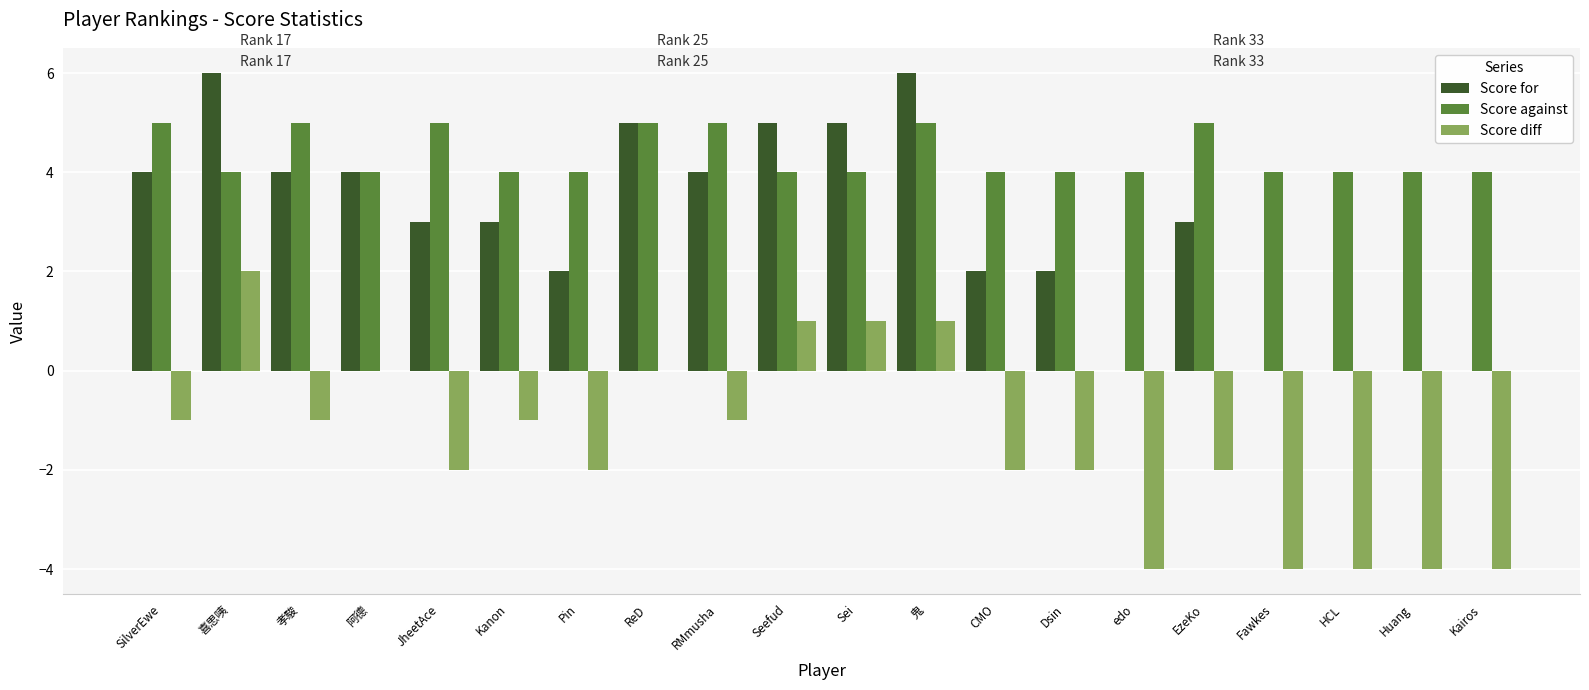

The Score for series shows 6 at RMmusha. True or false?

False